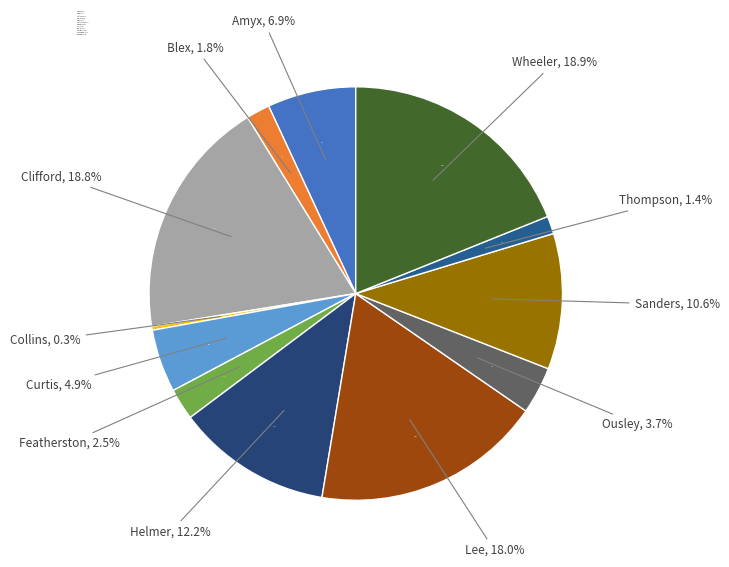

Count the number of slices in the pie.

12